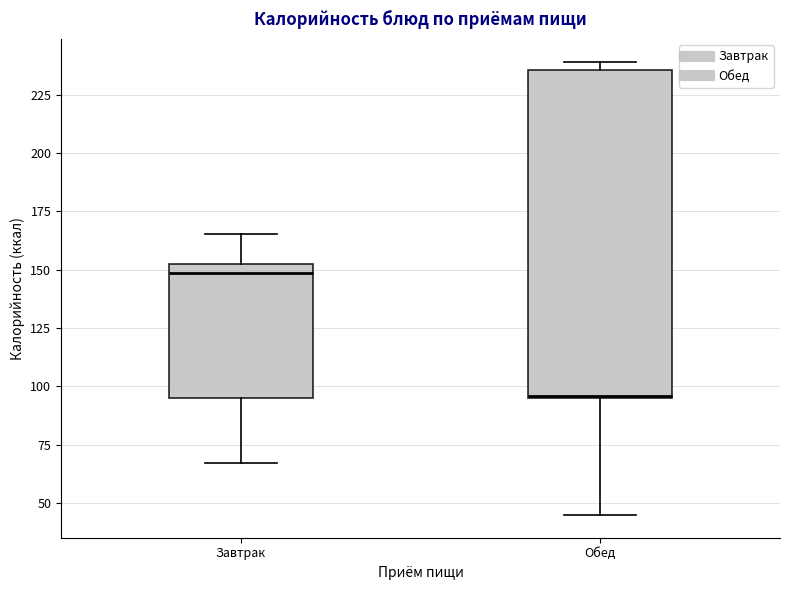

Reading left to right, transcribe this box plot: for each box, give where its median line is, the range the box spans, and where its two whiskers end, as read against the y-axis. The values are not printed on the chart, so give them approximately, as read against the axis.

Завтрак: median 150, box 95 to 155, whiskers 65 to 165
Обед: median 95, box 95 to 235, whiskers 45 to 240